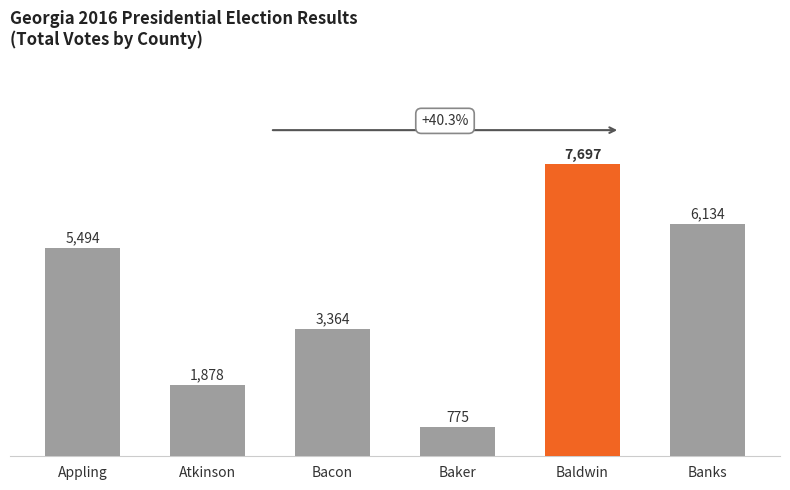

True or false: the data shows 5494 at Appling.

True